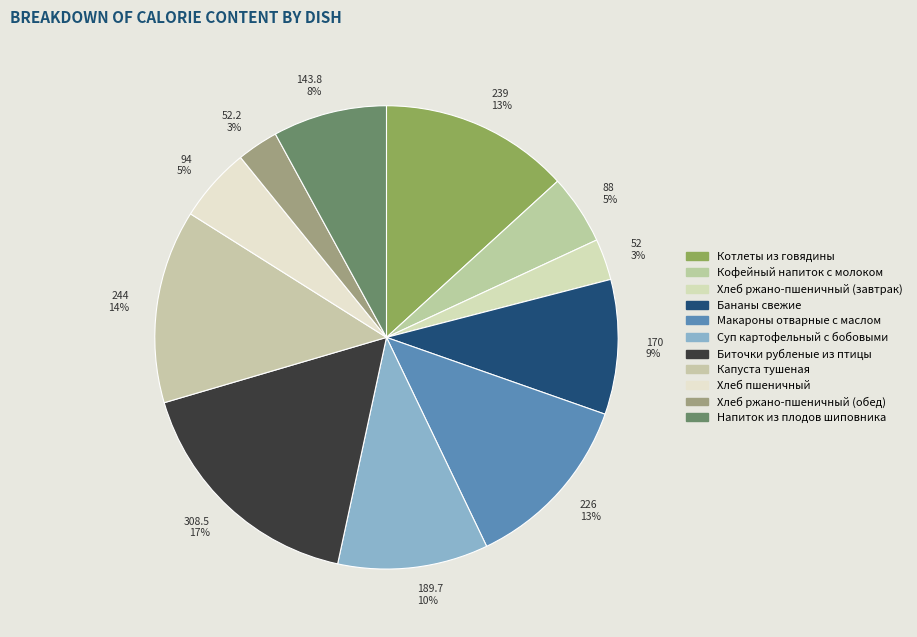

Which slice is the largest?

308.5 17%